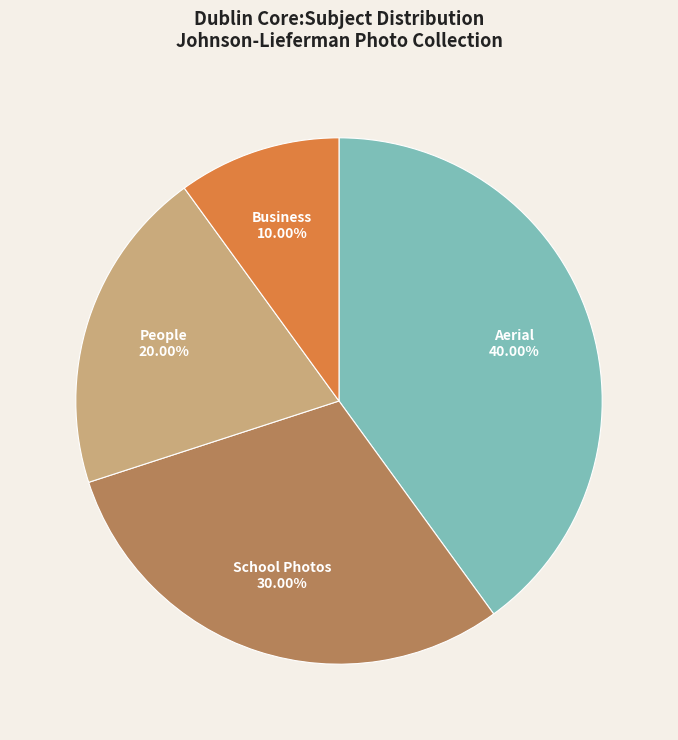

To the nearest percent, what is the average slice percentage?

25%